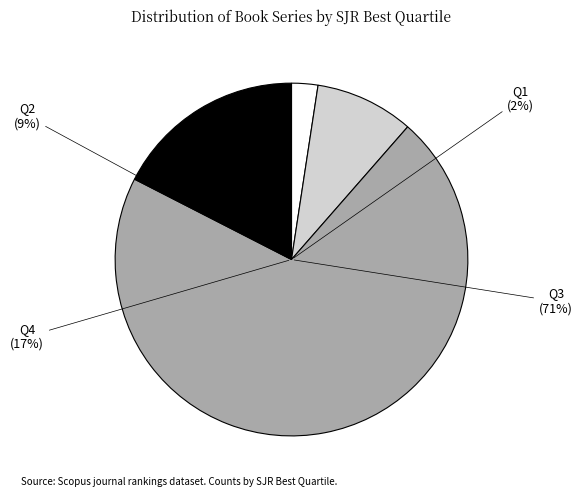

Is it true that Q1 is 10% of the pie?

False